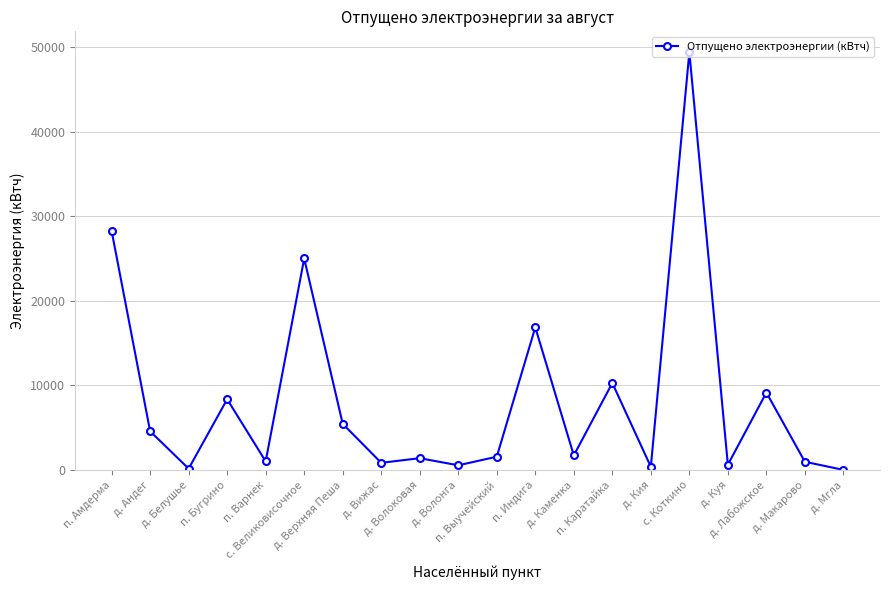

Where is the first local maximum?

п. Бугрино